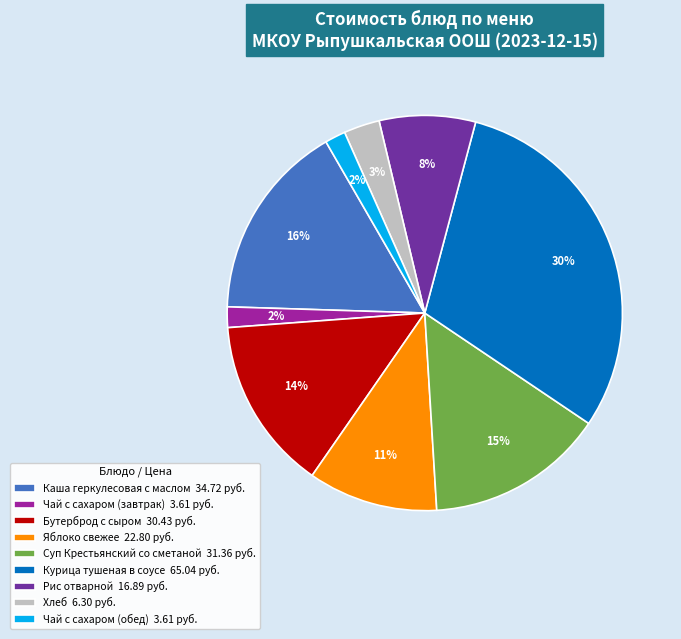

Approximately how many times larger is the value at Каша геркулесовая с маслом 34.72 руб. compared to Яблоко свежее 22.80 руб.?

1.5